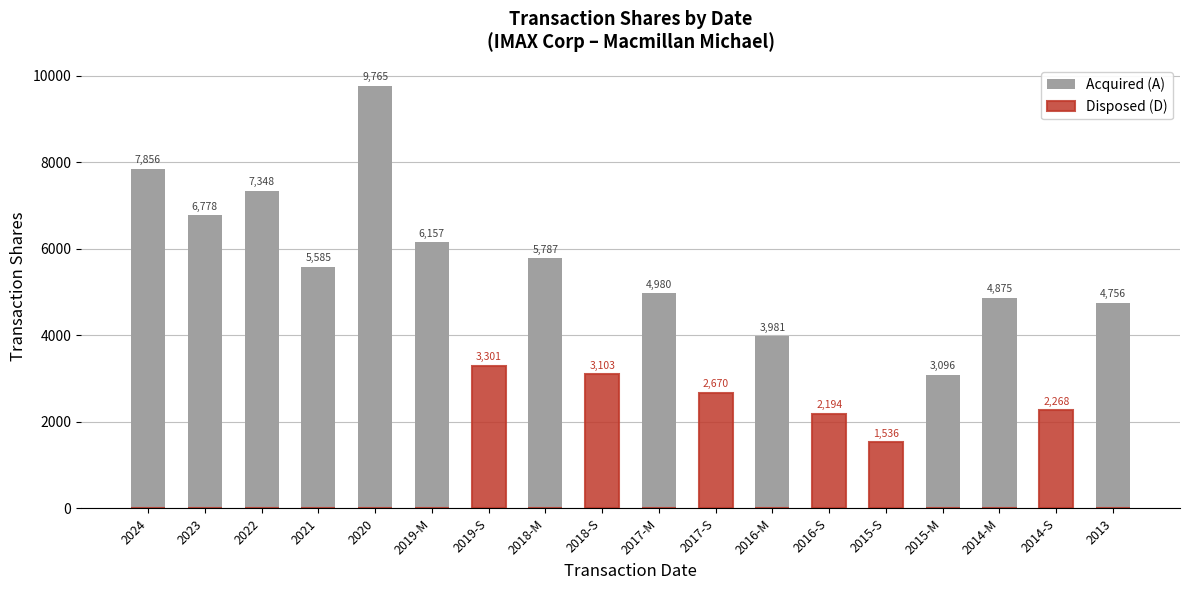

What is the value of the Acquired (A) bar at the 15th from the left?

3096